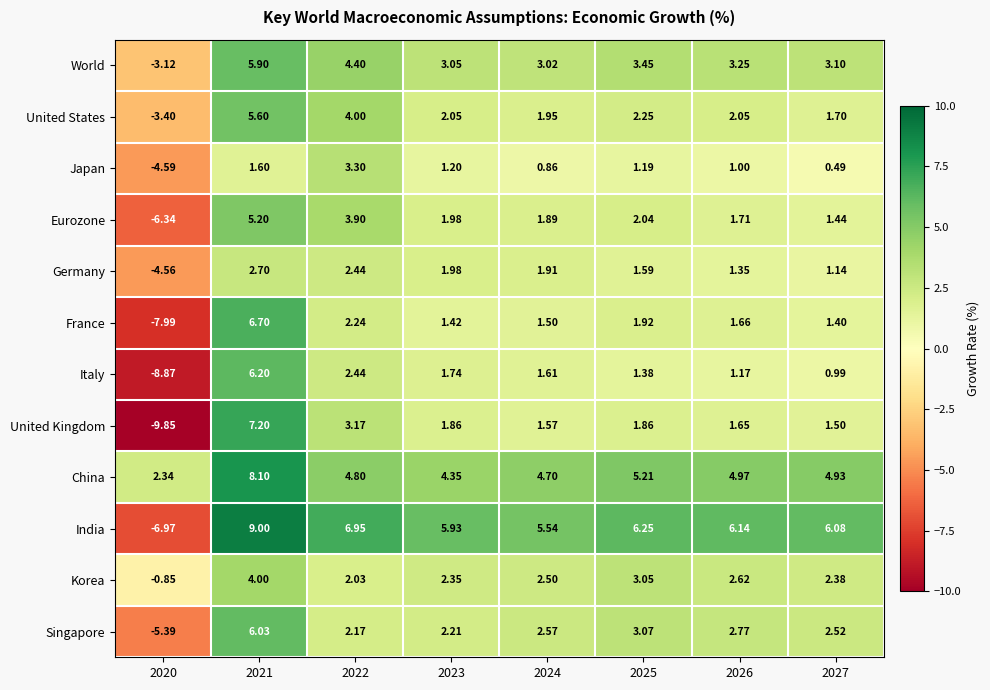

Which series has the largest total across all categories?

China